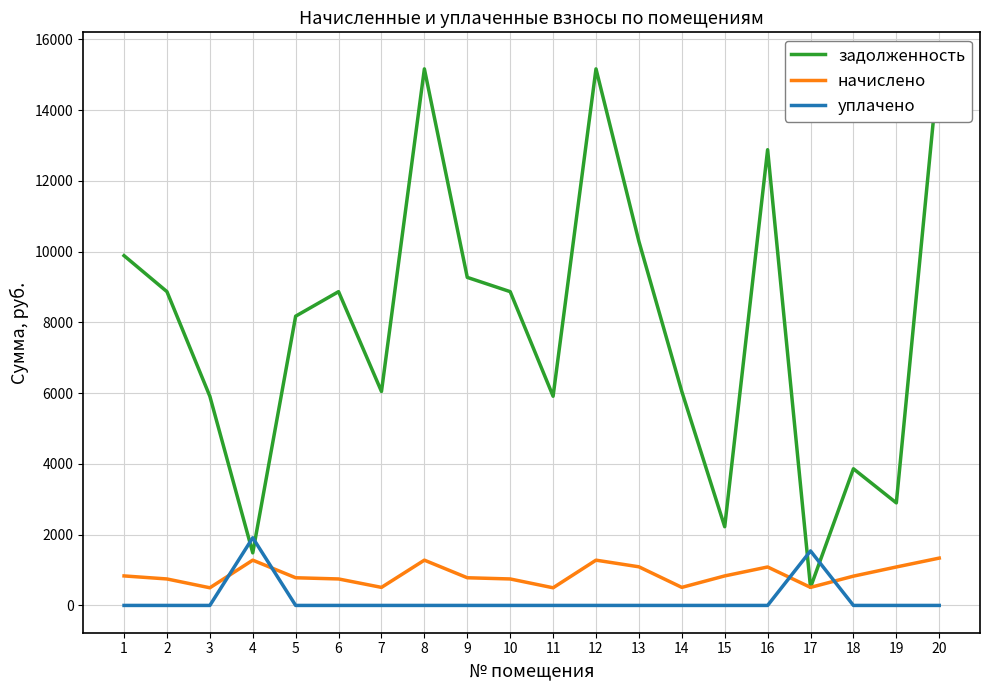

Which has a higher value, 4 or 9?

9